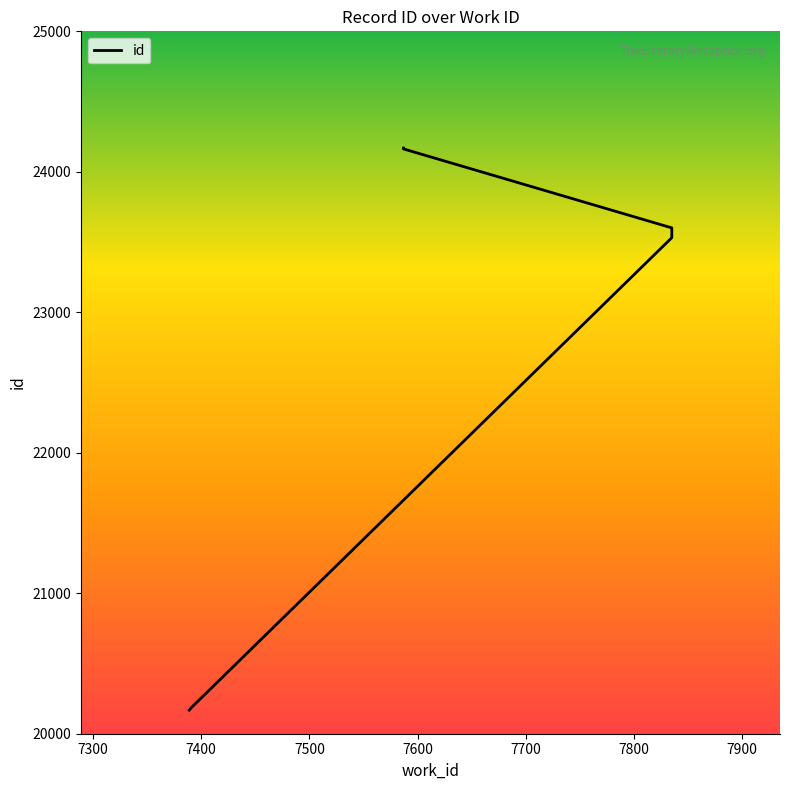

Is it true that the value at 7835 is 23531?

True